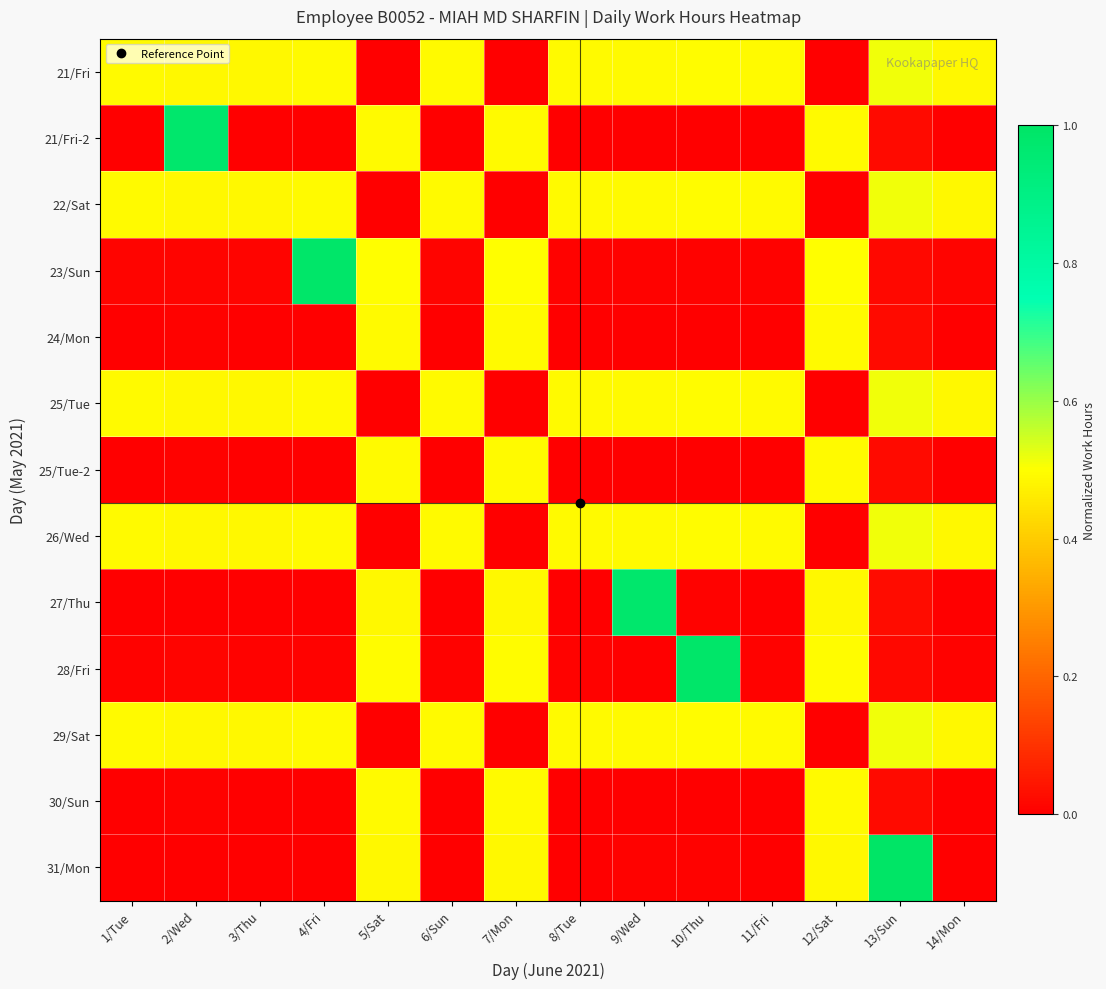

What is the maximum value shown in the chart?

1.0